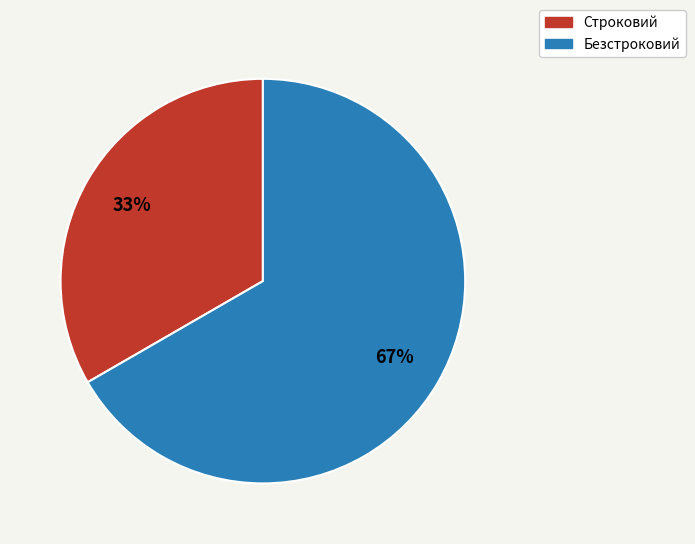

Which category accounts for the majority?

Безстроковий